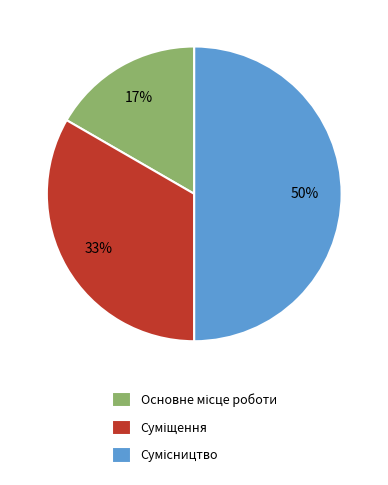

To the nearest percent, what is the average slice percentage?

33%